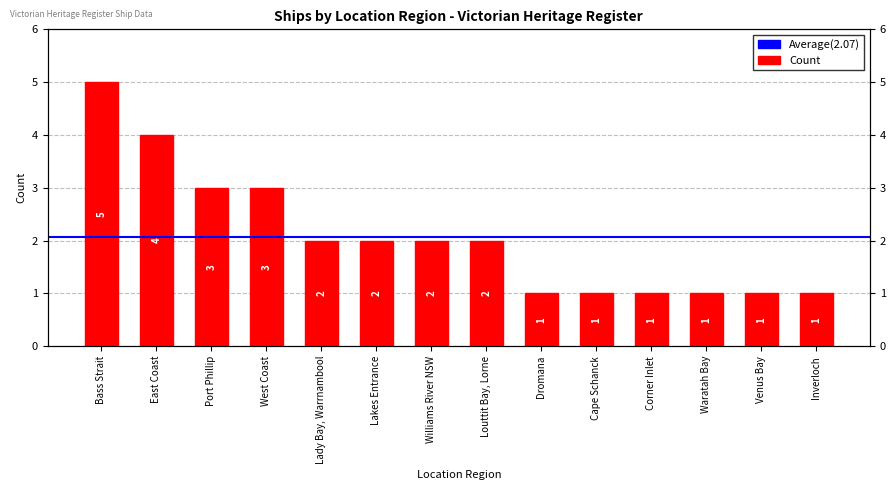

Where does the data first go above 2?

Bass Strait